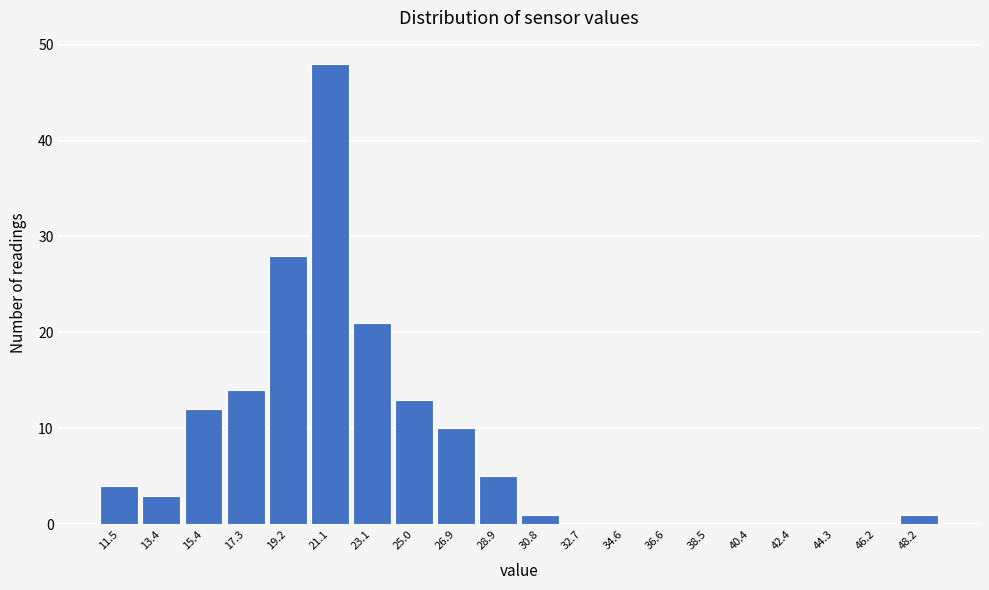

Reading left to right, extract all data points from this chart.

11.5=4	13.4=3	15.4=12	17.3=14	19.2=28	21.1=48	23.1=21	25.0=13	26.9=10	28.9=5	30.8=1	32.7=0	34.6=0	36.6=0	38.5=0	40.4=0	42.4=0	44.3=0	46.2=0	48.2=1